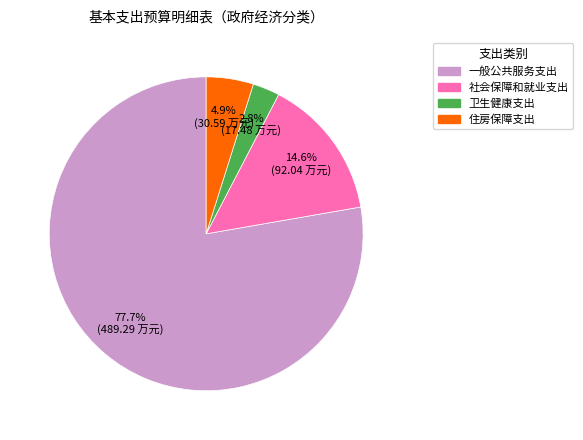

What percentage do 社会保障和就业支出 and 住房保障支出 together represent?

19.5%